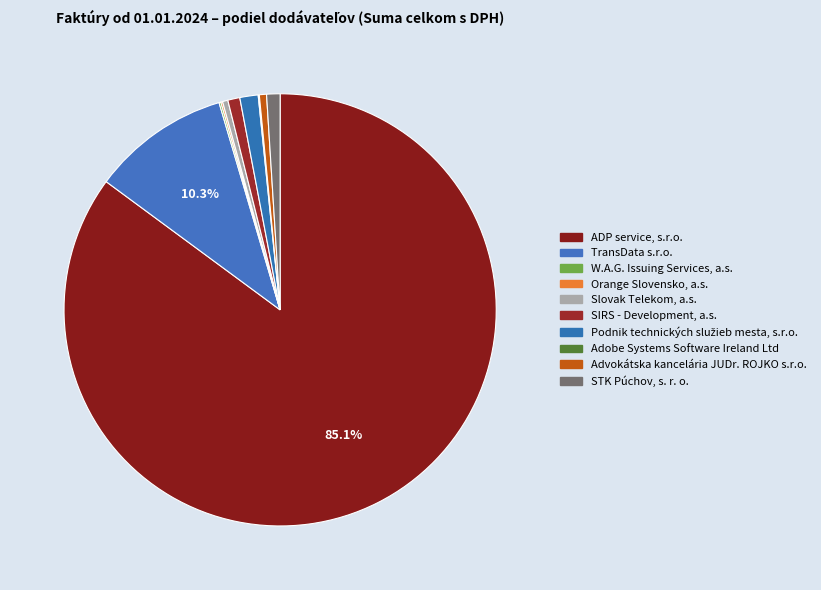

To the nearest percent, what percentage of the pie is Podnik technických služieb mesta, s.r.o.?

1%